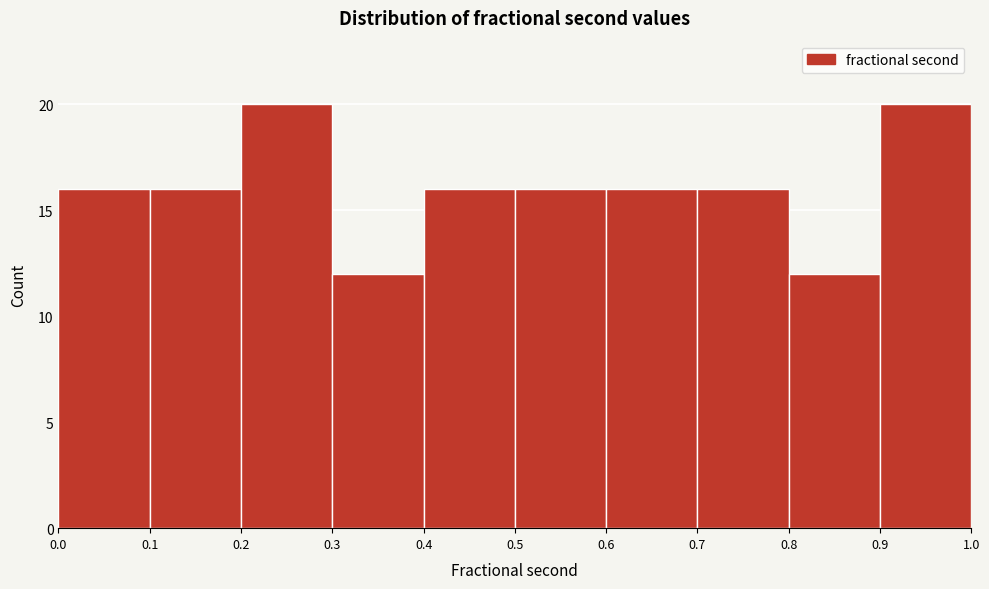

What is the height of the bar covering 0.3 to 0.4 on the x-axis? The values are not printed on the chart, so give them approximately, as read against the axis.

12